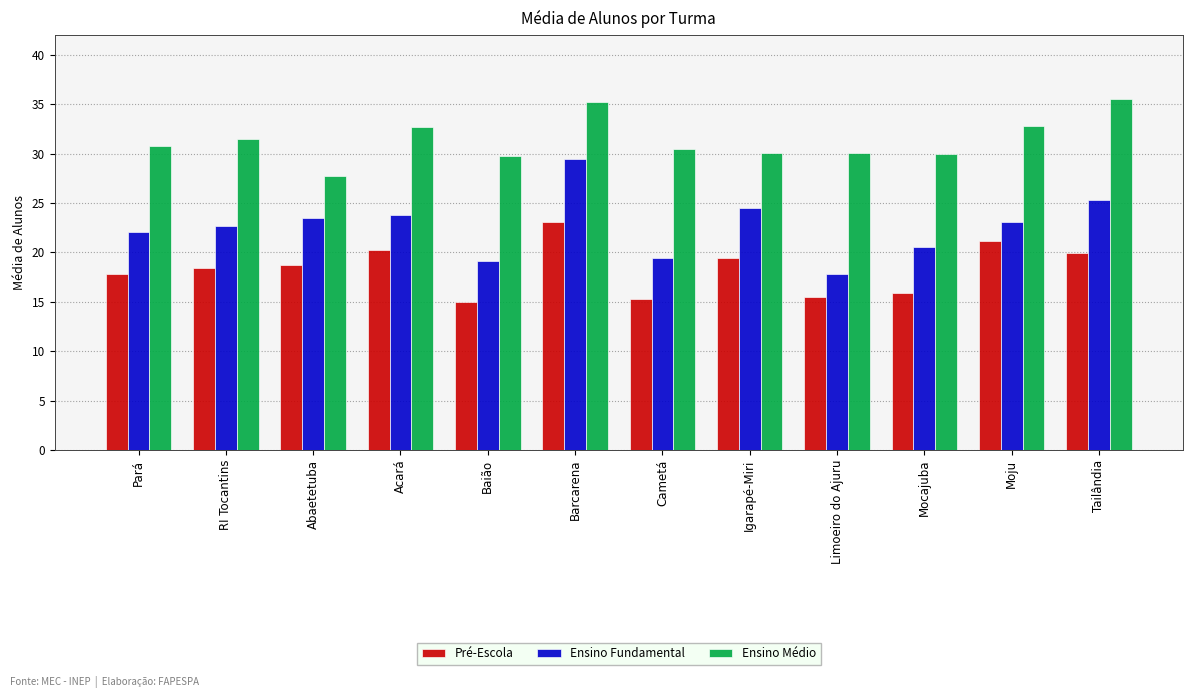

Which series has the largest total across all categories?

Ensino Médio